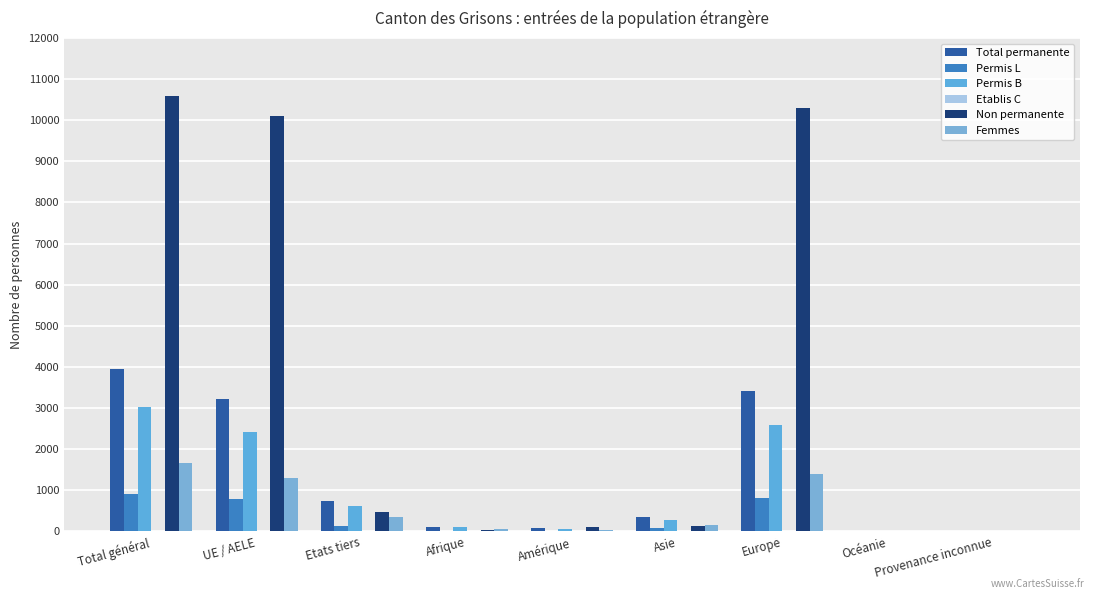

Is it true that Etablis C equals 10 at Total général?

True